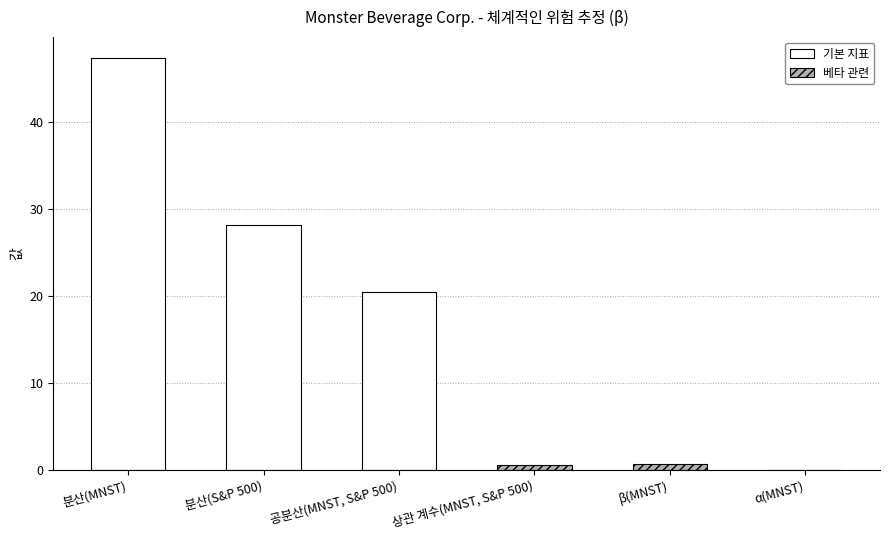

The value at 분산(MNST) is 47.4. True or false?

True